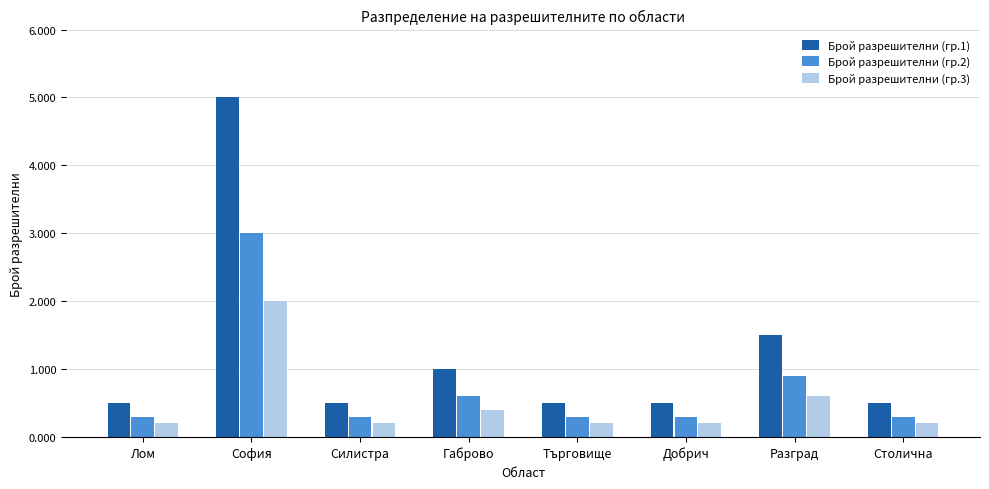

What are all the series names shown in the legend?

Брой разрешителни (гр.1), Брой разрешителни (гр.2), Брой разрешителни (гр.3)